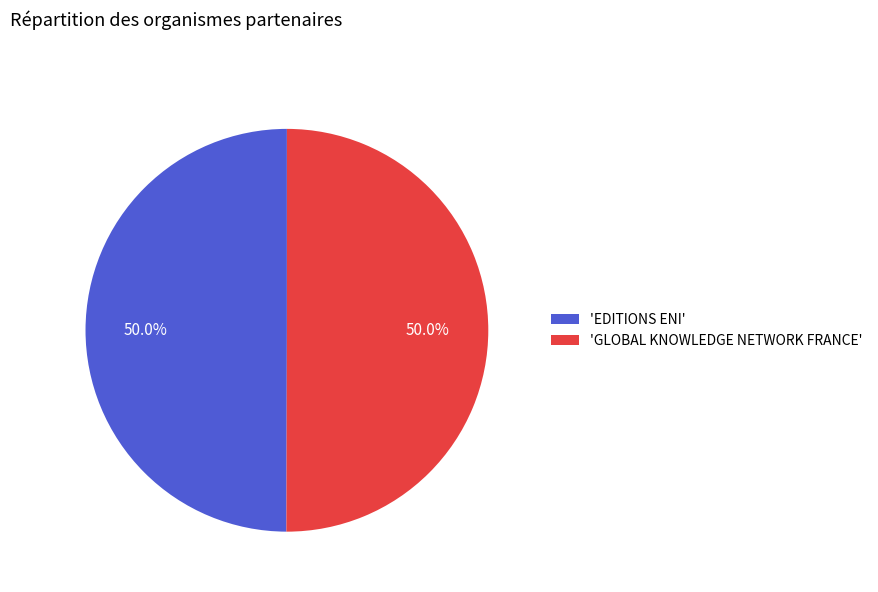

How many slices are in this pie chart?

2